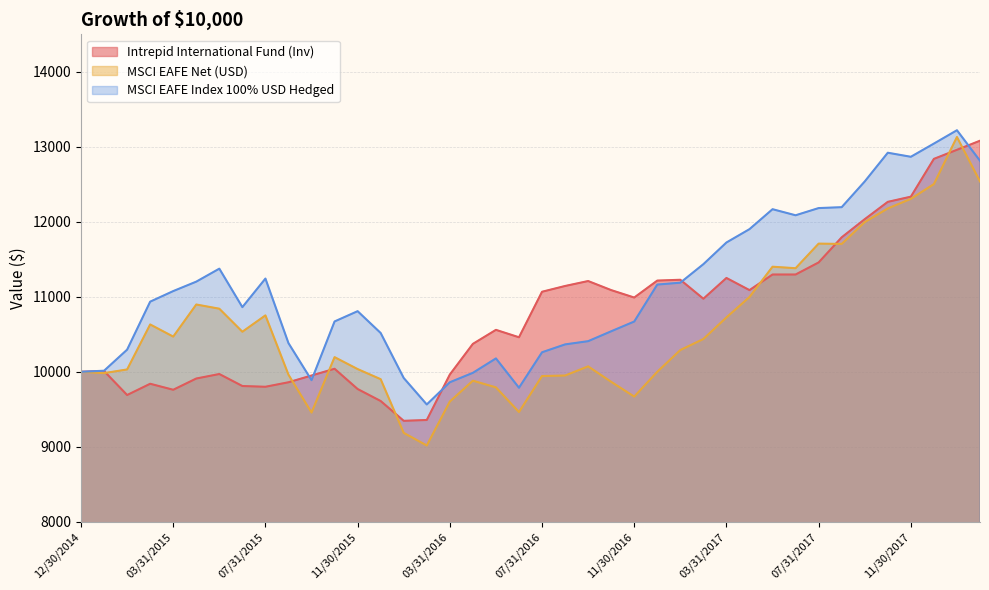

The Intrepid International Fund (Inv) series shows 9840 at 02/28/2015. True or false?

True